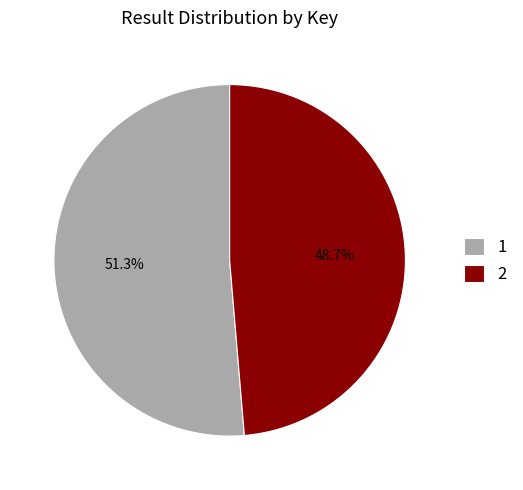

Is there any slice that represents more than half of the pie?

Yes